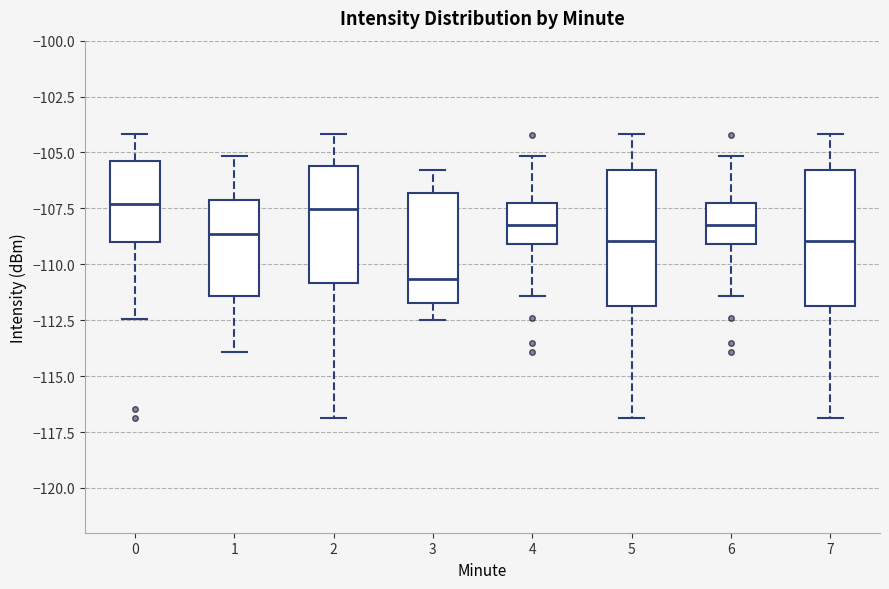

Reading left to right, read every box against the y-axis: the position of its median line, the range the box covers, and the ends of its whiskers. The values are not printed on the chart, so give them approximately, as read against the axis.

0: median -107.5, box -109.0 to -105.5, whiskers -112.5 to -104.0
1: median -108.5, box -111.5 to -107.0, whiskers -114.0 to -105.0
2: median -107.5, box -111.0 to -105.5, whiskers -117.0 to -104.0
3: median -110.5, box -111.5 to -107.0, whiskers -112.5 to -106.0
4: median -108.0, box -109.0 to -107.0, whiskers -111.5 to -105.0
5: median -109.0, box -112.0 to -106.0, whiskers -117.0 to -104.0
6: median -108.0, box -109.0 to -107.0, whiskers -111.5 to -105.0
7: median -109.0, box -112.0 to -106.0, whiskers -117.0 to -104.0